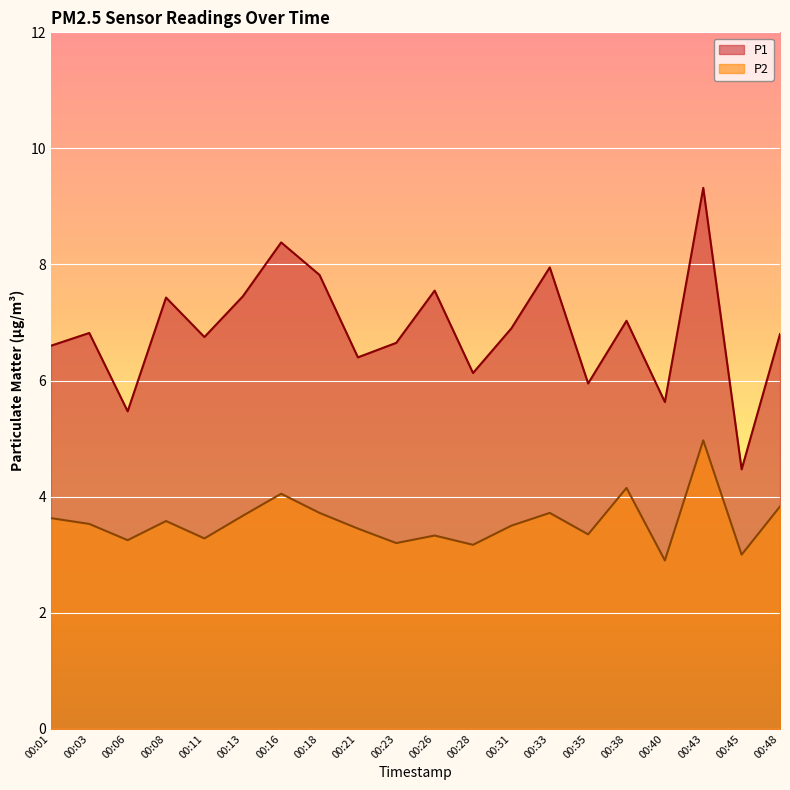

Rank the series by their maximum value, from lowest to highest.

P2, P1